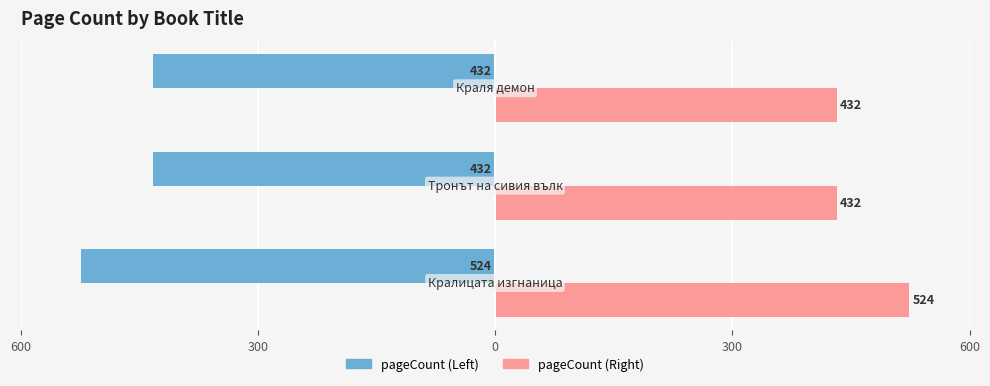

What are all the series names shown in the legend?

pageCount (Left), pageCount (Right)